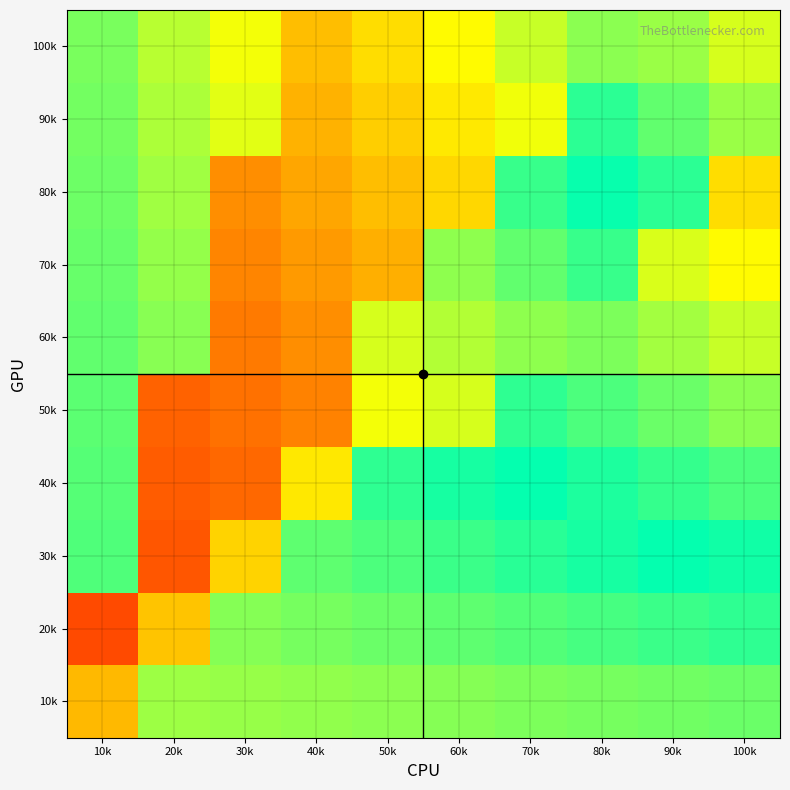

Reading left to right, extract all data points from this chart.

10k: 10k=0.8	20k=0.6	30k=0.6	40k=0.6	50k=0.6	60k=0.6	70k=0.6	80k=0.6	90k=0.6	100k=0.6
20k: 10k=0.9	20k=0.7	30k=0.6	40k=0.6	50k=0.6	60k=0.6	70k=0.6	80k=0.5	90k=0.5	100k=0.5
30k: 10k=0.4	20k=0.9	30k=0.7	40k=0.6	50k=0.6	60k=0.5	70k=0.5	80k=0.5	90k=0.5	100k=0.5
40k: 10k=0.4	20k=0.9	30k=0.9	40k=0.7	50k=0.5	60k=0.5	70k=0.5	80k=0.5	90k=0.5	100k=0.4
50k: 10k=0.4	20k=0.9	30k=0.9	40k=0.8	50k=0.7	60k=0.6	70k=0.5	80k=0.4	90k=0.4	100k=0.4
60k: 10k=0.4	20k=0.4	30k=0.8	40k=0.8	50k=0.6	60k=0.6	70k=0.6	80k=0.4	90k=0.4	100k=0.4
70k: 10k=0.4	20k=0.4	30k=0.8	40k=0.8	50k=0.8	60k=0.6	70k=0.6	80k=0.5	90k=0.4	100k=0.3
80k: 10k=0.4	20k=0.4	30k=0.8	40k=0.8	50k=0.8	60k=0.7	70k=0.5	80k=0.5	90k=0.5	100k=0.3
90k: 10k=0.4	20k=0.4	30k=0.4	40k=0.8	50k=0.7	60k=0.7	70k=0.7	80k=0.5	90k=0.4	100k=0.4
100k: 10k=0.4	20k=0.4	30k=0.3	40k=0.8	50k=0.7	60k=0.7	70k=0.6	80k=0.6	90k=0.4	100k=0.4